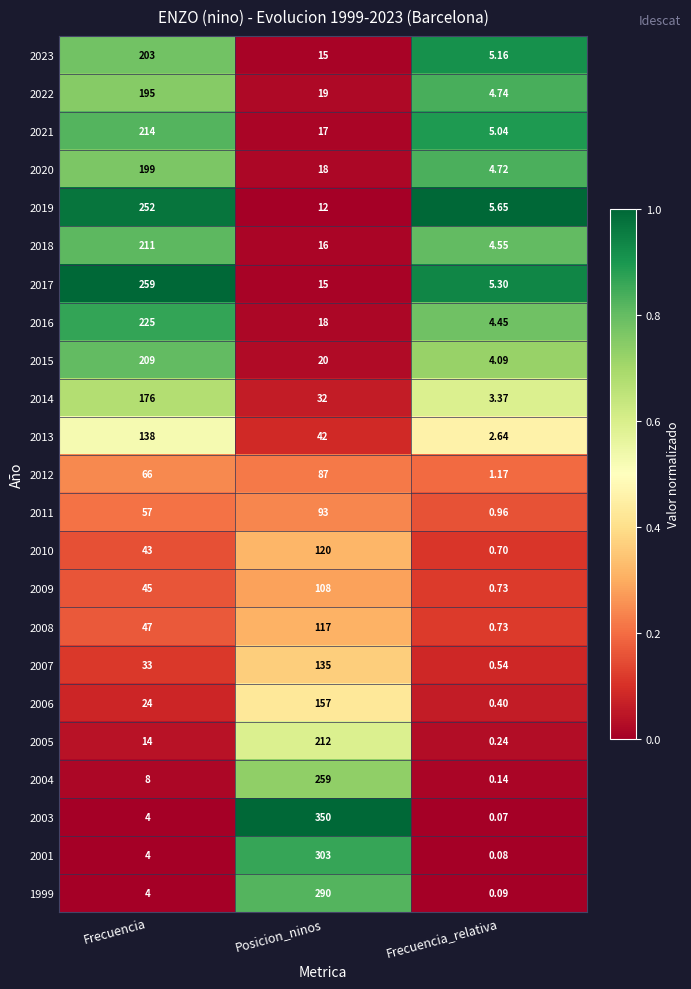

At which category is the sum across all series the highest?

Frecuencia